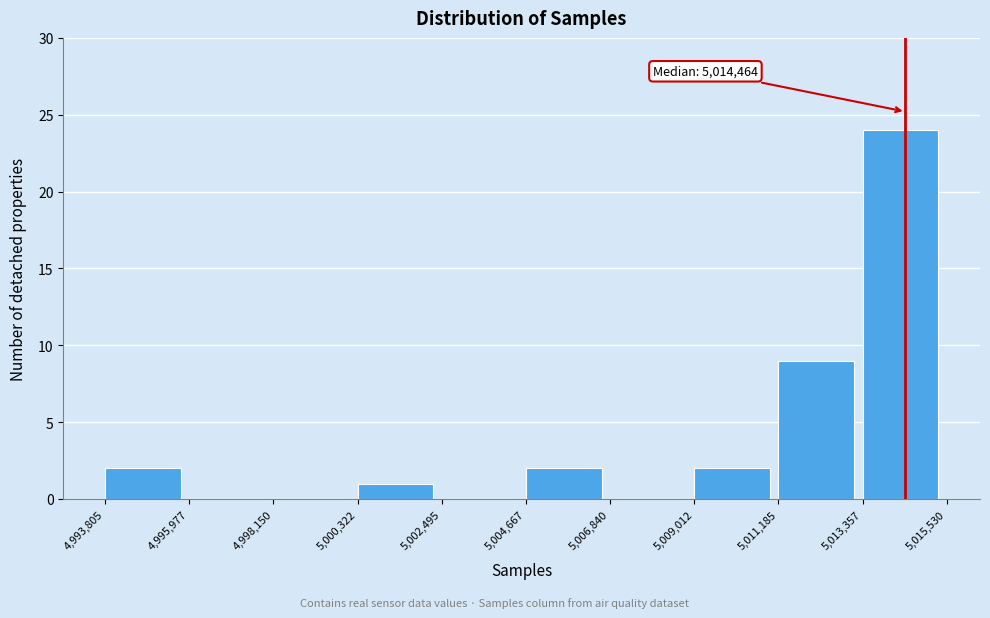

Which range on the x-axis has the tallest bar?

5,013,357 to 5,015,530